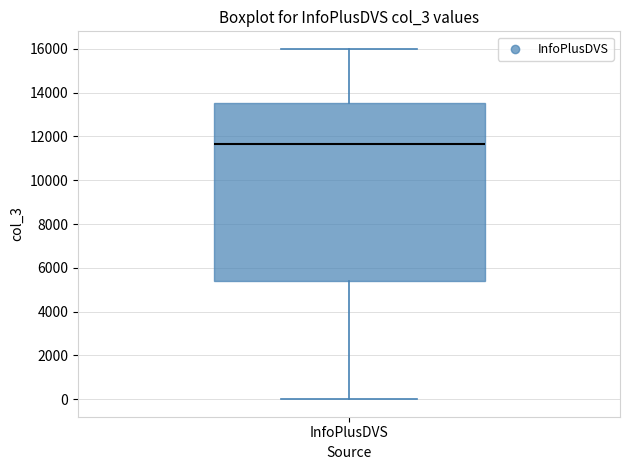

Where is the lower edge of the box for InfoPlusDVS on the y-axis? The values are not printed on the chart, so give them approximately, as read against the axis.

5400